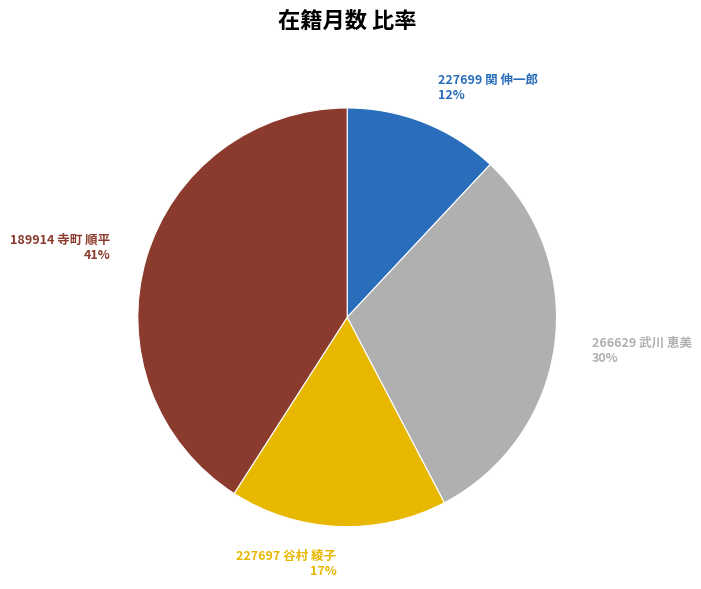

To the nearest percent, what is the difference between the largest and smallest slice percentages?

29%